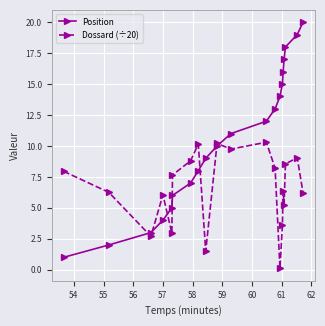

Which series has the largest range (max minus min)?

Position